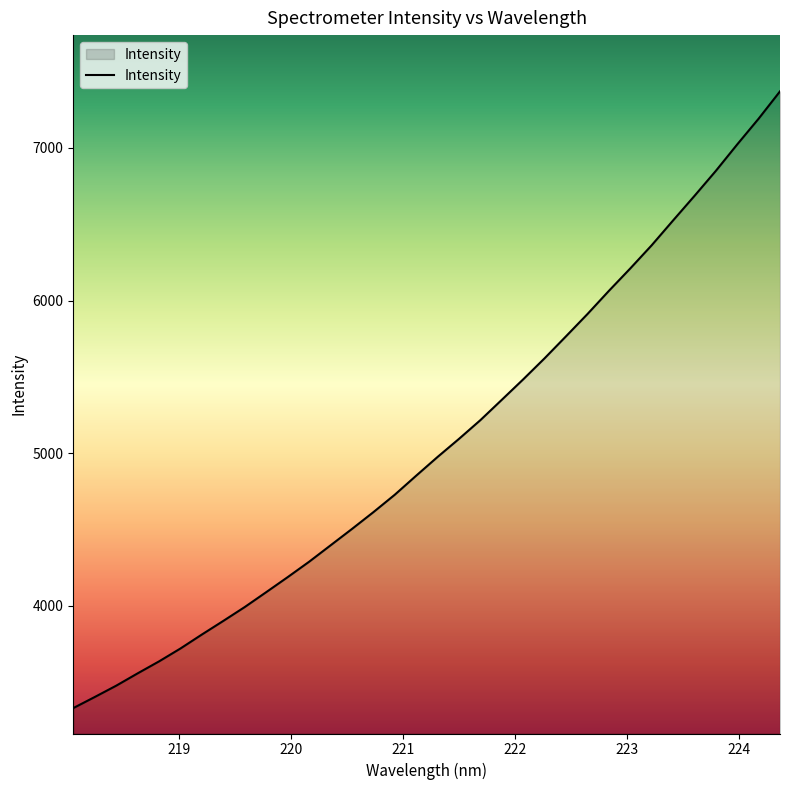

Reading right to left, list all the values displayed in this chart.

7370.9	7191.9	7023.3	6849.9	6685.7	6524.9	6362.3	6210.5	6063.4	5911.7	5766.2	5622.2	5484.0	5350.1	5216.7	5093.9	4975.4	4852.6	4727.7	4613.3	4503.3	4395.8	4288.5	4187.6	4089.3	3992.0	3901.2	3811.9	3720.3	3635.7	3557.1	3476.3	3402.2	3329.6